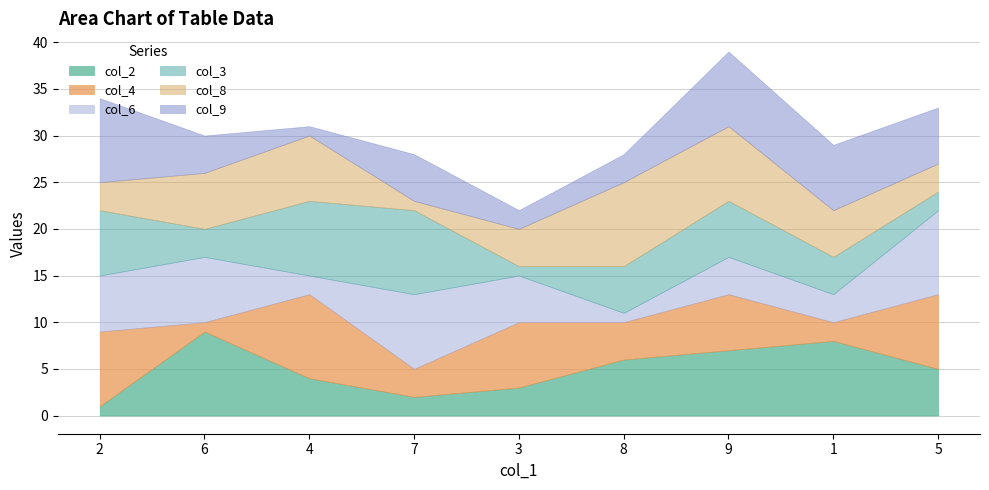

What is the total value across all series at 3?

22